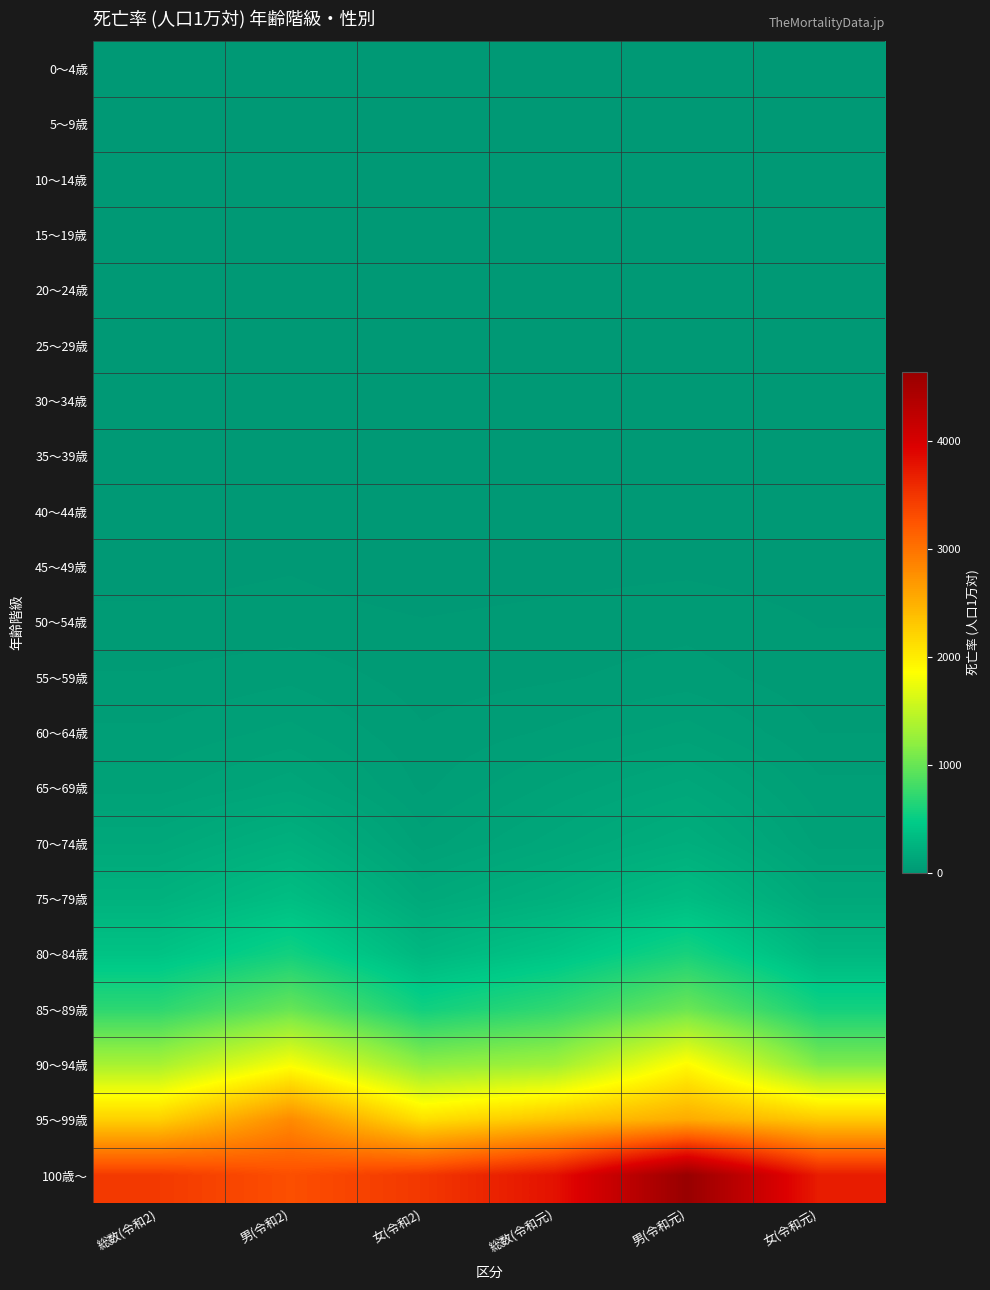

Reading left to right, extract all data points from this chart.

0～4歳: 総数(令和2)=4.9	男(令和2)=4.7	女(令和2)=5.2	総数(令和元)=5.8	男(令和元)=6.7	女(令和元)=4.8
5～9歳: 総数(令和2)=0.0	男(令和2)=0.0	女(令和2)=0.0	総数(令和元)=1.0	男(令和元)=1.1	女(令和元)=0.9
10～14歳: 総数(令和2)=0.7	男(令和2)=1.2	女(令和2)=0.3	総数(令和元)=1.1	男(令和元)=1.2	女(令和元)=0.9
15～19歳: 総数(令和2)=1.3	男(令和2)=1.9	女(令和2)=0.8	総数(令和元)=2.0	男(令和元)=2.5	女(令和元)=1.4
20～24歳: 総数(令和2)=3.7	男(令和2)=4.9	女(令和2)=2.5	総数(令和元)=2.1	男(令和元)=2.8	女(令和元)=1.4
25～29歳: 総数(令和2)=4.1	男(令和2)=5.7	女(令和2)=2.7	総数(令和元)=2.9	男(令和元)=3.3	女(令和元)=2.6
30～34歳: 総数(令和2)=4.6	男(令和2)=4.9	女(令和2)=4.2	総数(令和元)=4.6	男(令和元)=4.9	女(令和元)=4.4
35～39歳: 総数(令和2)=4.7	男(令和2)=6.4	女(令和2)=3.2	総数(令和元)=5.5	男(令和元)=7.0	女(令和元)=4.2
40～44歳: 総数(令和2)=8.8	男(令和2)=11.6	女(令和2)=6.2	総数(令和元)=8.8	男(令和元)=10.9	女(令和元)=6.8
45～49歳: 総数(令和2)=12.4	男(令和2)=16.9	女(令和2)=8.2	総数(令和元)=11.6	男(令和元)=14.2	女(令和元)=9.1
50～54歳: 総数(令和2)=21.6	男(令和2)=24.4	女(令和2)=18.9	総数(令和元)=23.4	男(令和元)=29.8	女(令和元)=17.4
55～59歳: 総数(令和2)=38.0	男(令和2)=50.1	女(令和2)=26.7	総数(令和元)=33.8	男(令和元)=44.9	女(令和元)=23.4
60～64歳: 総数(令和2)=57.5	男(令和2)=78.1	女(令和2)=38.5	総数(令和元)=57.6	男(令和元)=80.7	女(令和元)=36.2
65～69歳: 総数(令和2)=83.4	男(令和2)=120.8	女(令和2)=50.1	総数(令和元)=95.4	男(令和元)=135.5	女(令和元)=59.9
70～74歳: 総数(令和2)=143.8	男(令和2)=219.2	女(令和2)=80.7	総数(令和元)=137.1	男(令和元)=200.9	女(令和元)=83.7
75～79歳: 総数(令和2)=231.5	男(令和2)=342.3	女(令和2)=151.6	総数(令和元)=223.0	男(令和元)=331.7	女(令和元)=145.3
80～84歳: 総数(令和2)=388.5	男(令和2)=563.2	女(令和2)=282.0	総数(令和元)=399.3	男(令和元)=591.6	女(令和元)=283.4
85～89歳: 総数(令和2)=699.6	男(令和2)=995.6	女(令和2)=553.9	総数(令和元)=716.8	男(令和元)=1017.5	女(令和元)=571.2
90～94歳: 総数(令和2)=1349.7	男(令和2)=1820.5	女(令和2)=1195.3	総数(令和元)=1303.9	男(令和元)=1892.0	女(令和元)=1114.6
95～99歳: 総数(令和2)=2239.9	男(令和2)=2809.9	女(令和2)=2114.9	総数(令和元)=2344.5	男(令和元)=2546.8	女(令和元)=2301.8
100歳～: 総数(令和2)=3462.0	男(令和2)=3291.1	女(令和2)=3481.4	総数(令和元)=3791.2	男(令和元)=4637.7	女(令和元)=3702.6